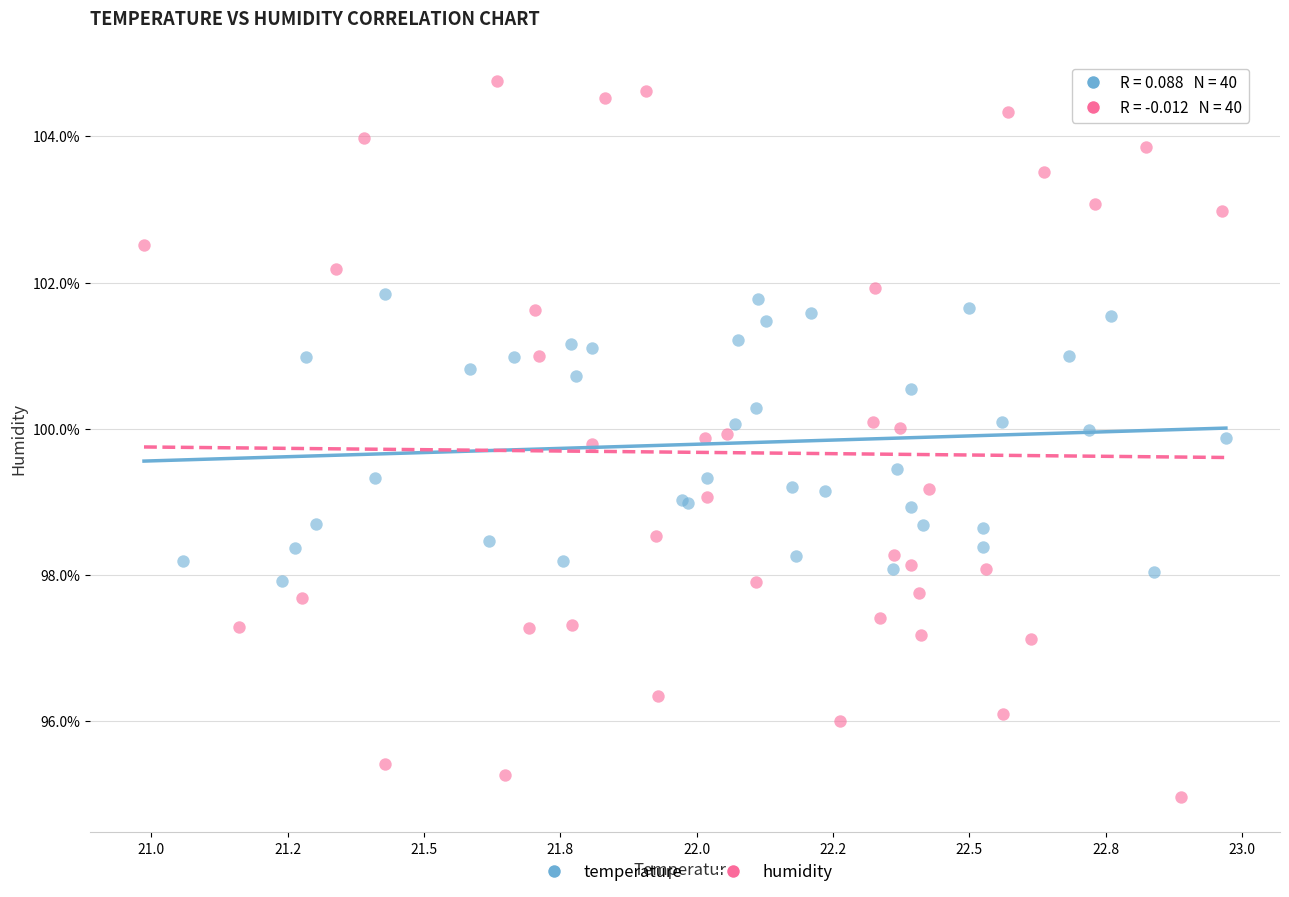

Which series has the largest Y range (max minus min)?

humidity